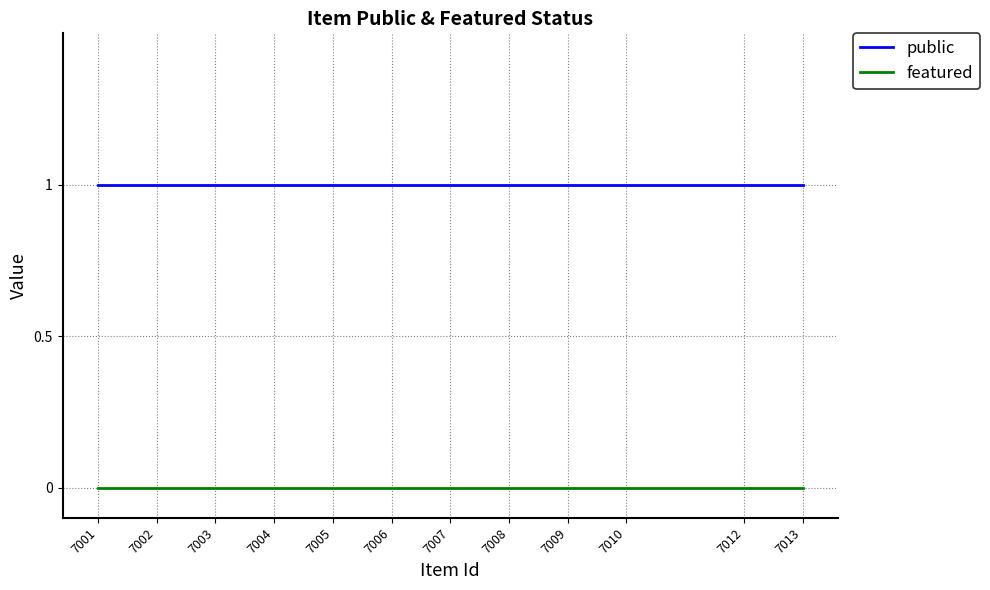

Which label corresponds to the smallest value in the chart?

7013